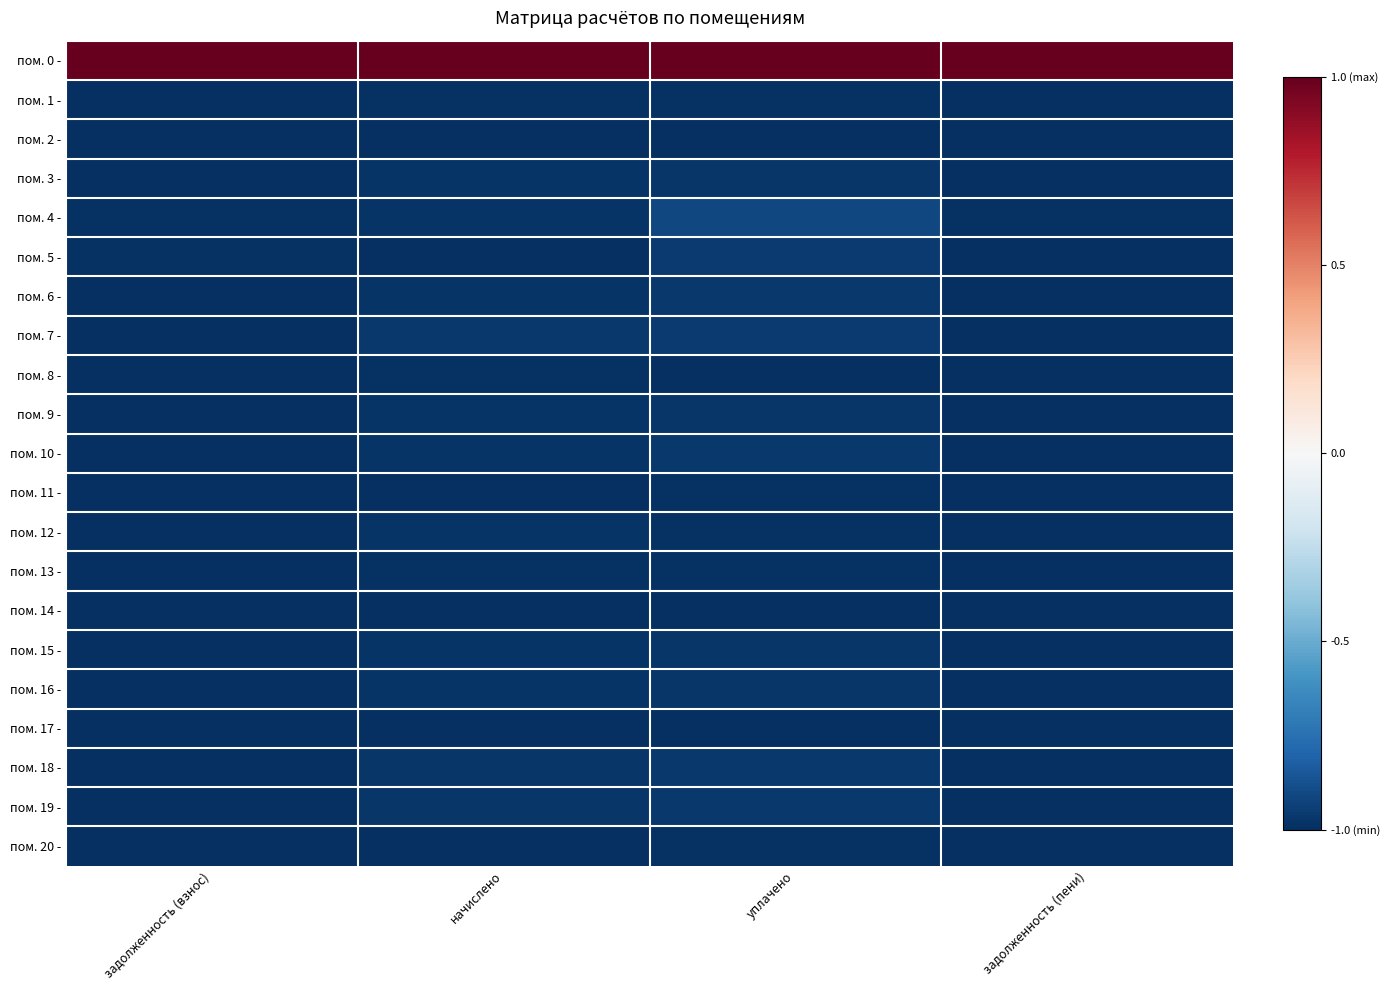

Which label corresponds to the largest value in the chart?

задолженность (взнос)